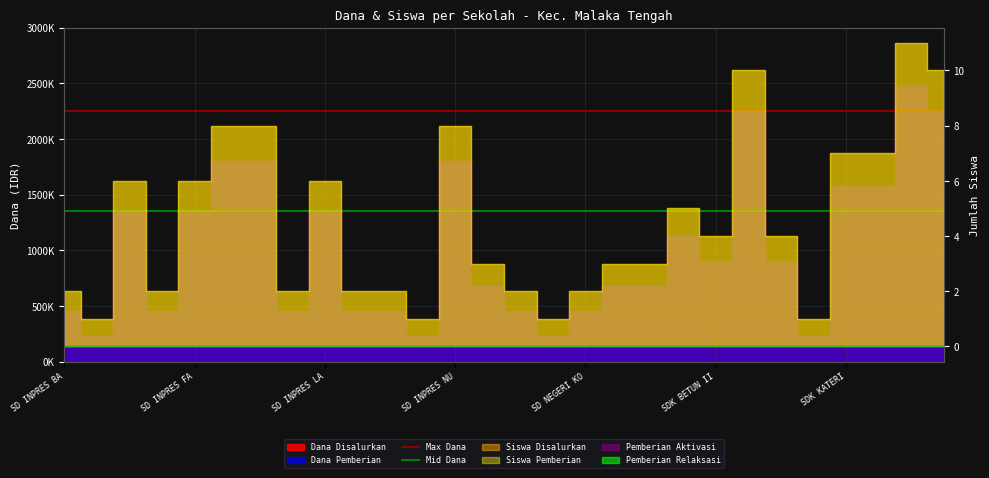

What value does the Mid Dana series have at SD INPRES FA?

1350000